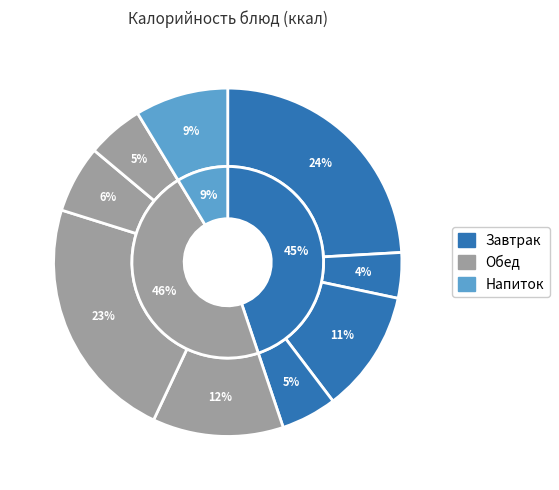

To the nearest percent, what is the difference between the largest and smallest slice percentages?

20%